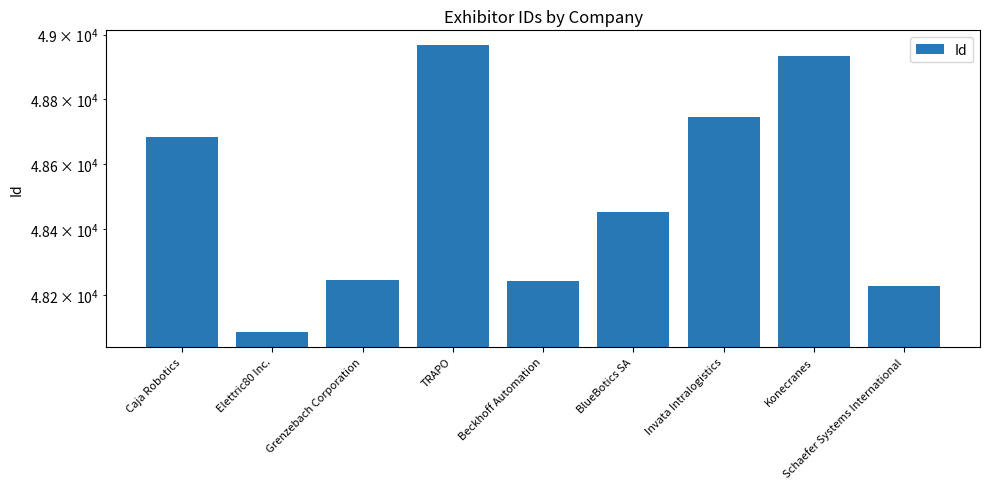

What is the change in value from TRAPO to BlueBotics SA?

-516